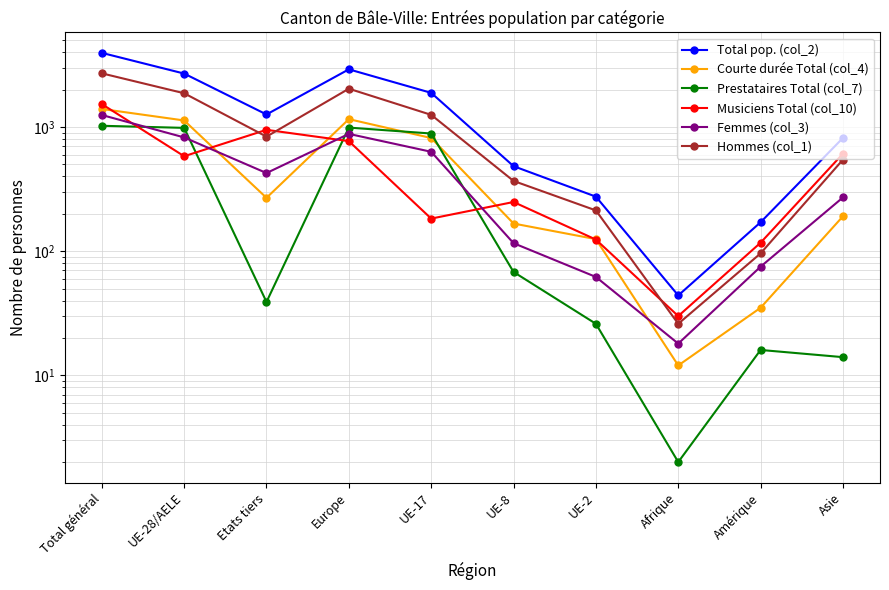

Is it true that Courte durée Total (col_4) equals 314 at Europe?

False